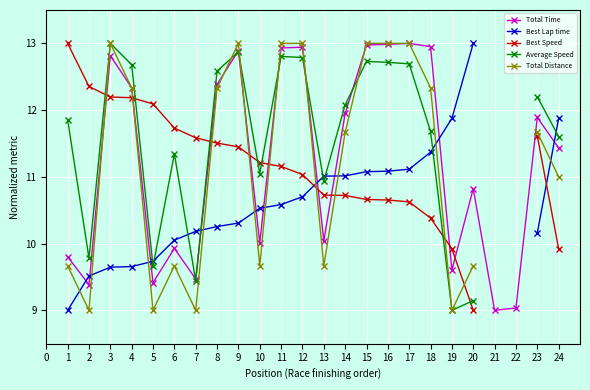

What is the minimum value for Total Time?

9.0